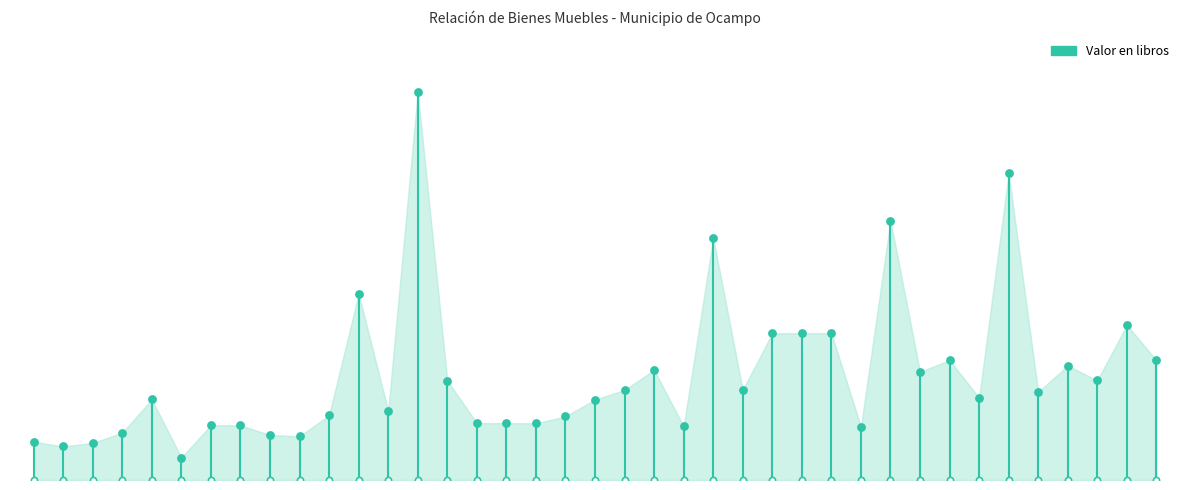

What is the change in value from 111000014 to 111000033?

+2876.3